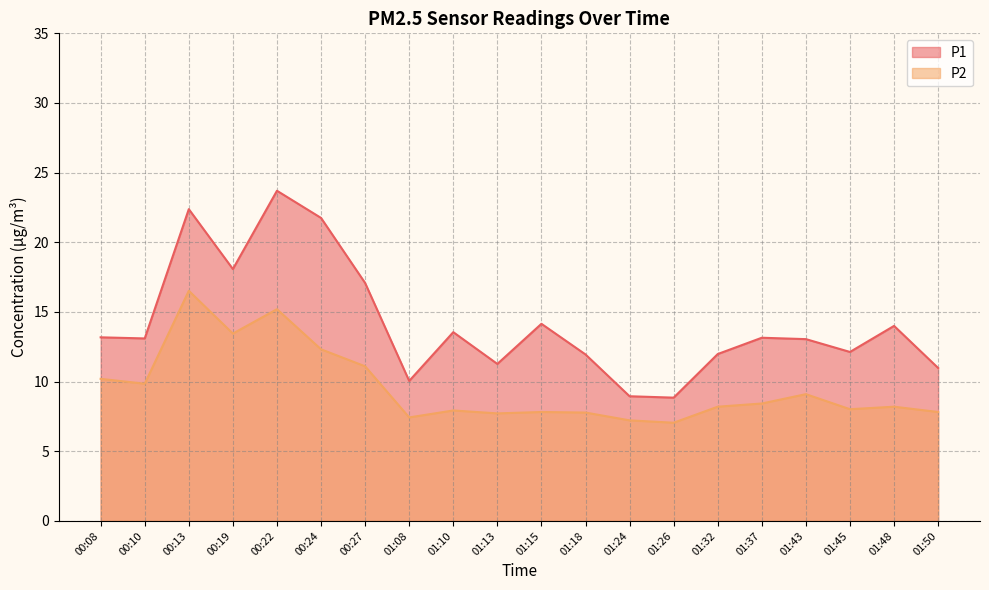

The value of P1 at 00:24 is 21.8. True or false?

True